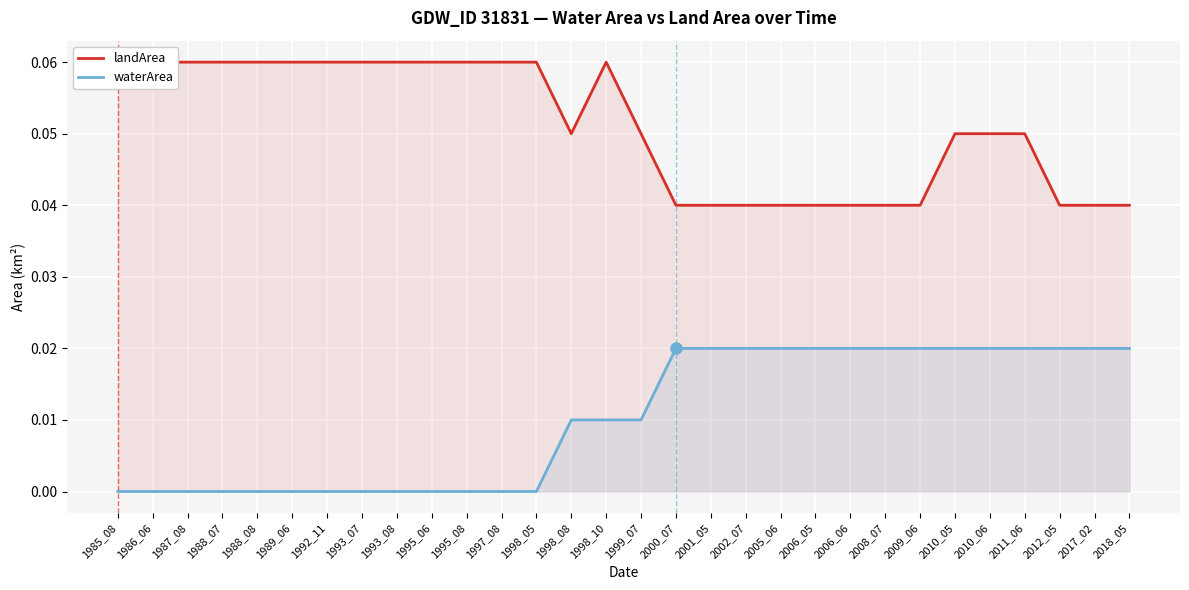

True or false: landArea has more than 2 interior local peaks.

False